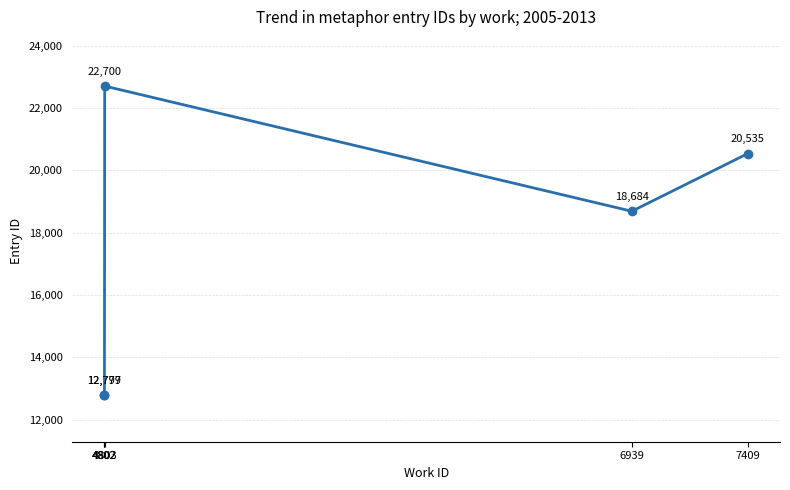

The value at 4803 is 22700. True or false?

True